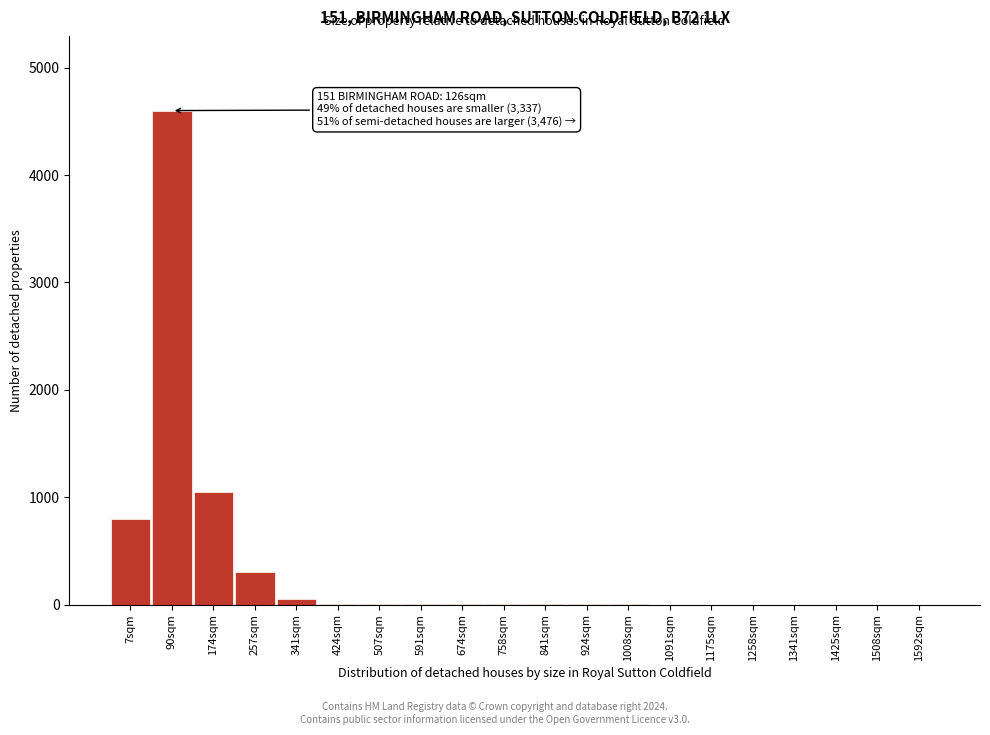

What is the sum of all values?

6825